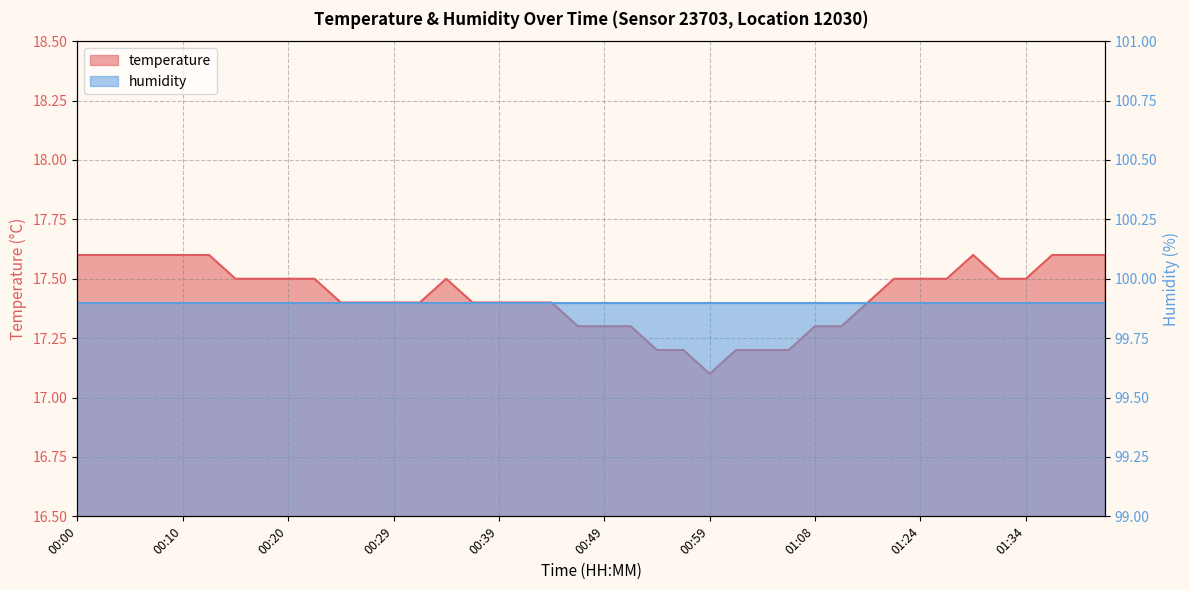

Which has a higher value, 01:06 or 00:46?

00:46